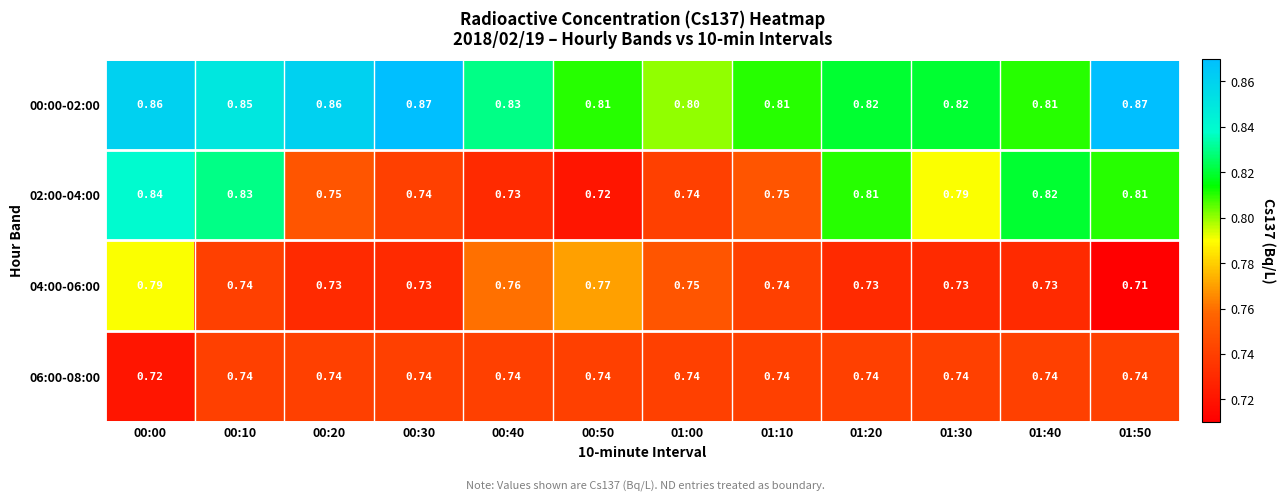

Which series changed the most between 01:40 and 01:50?

00:00-02:00